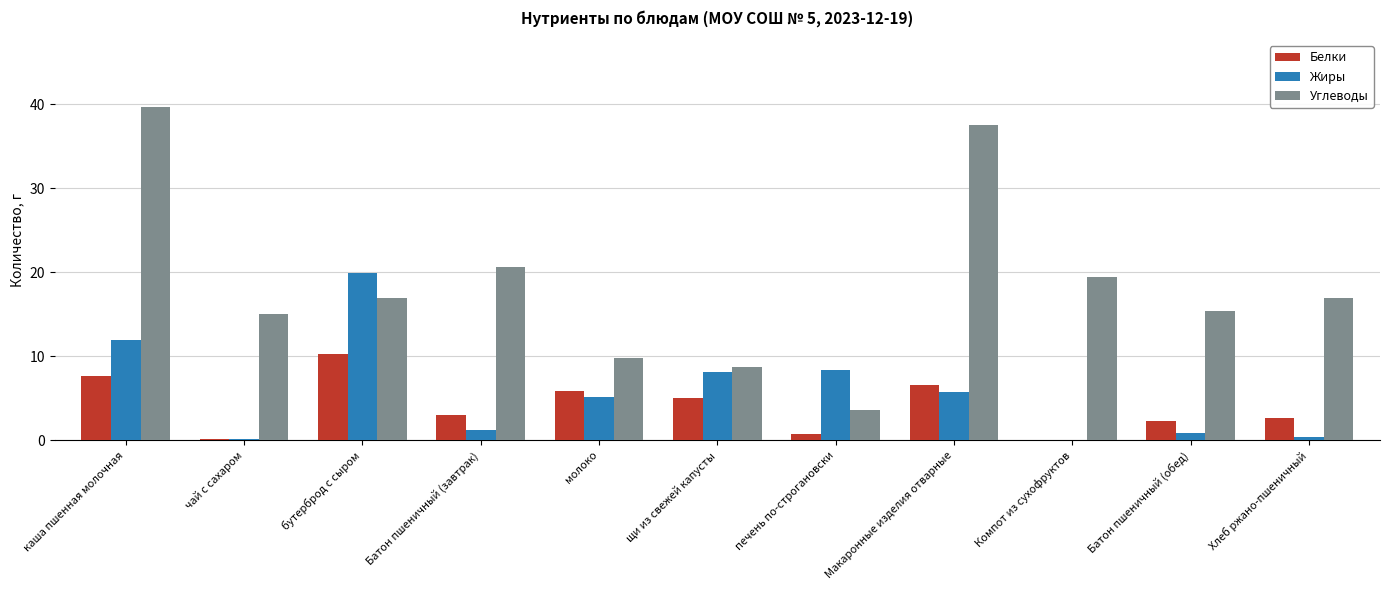

Which series has the largest total across all categories?

Углеводы